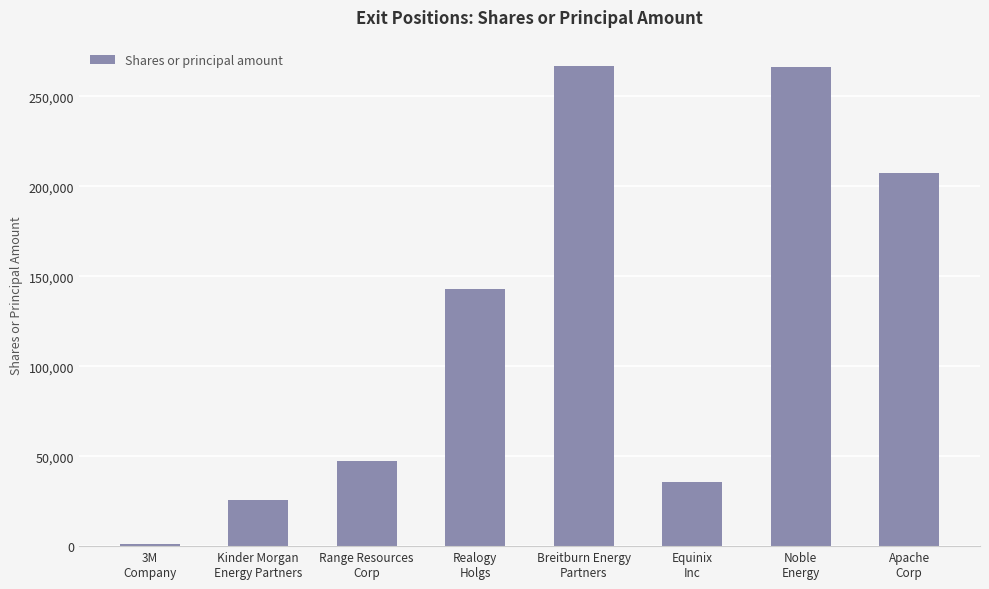

What is the sum of all values?

992856